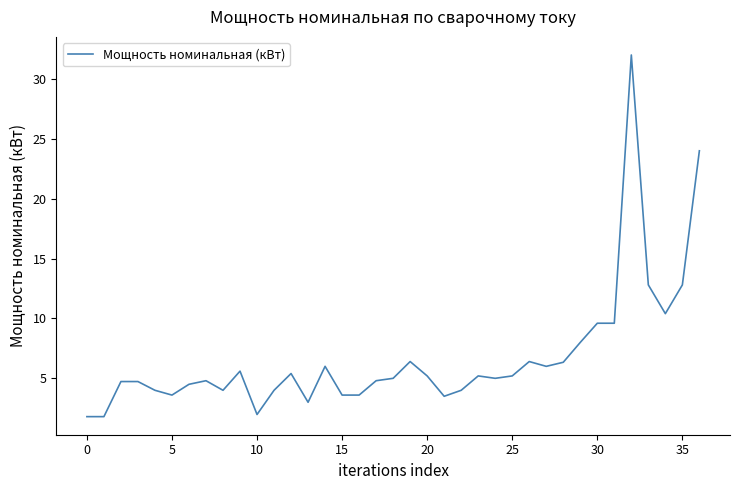

How many lines are shown in the chart?

1